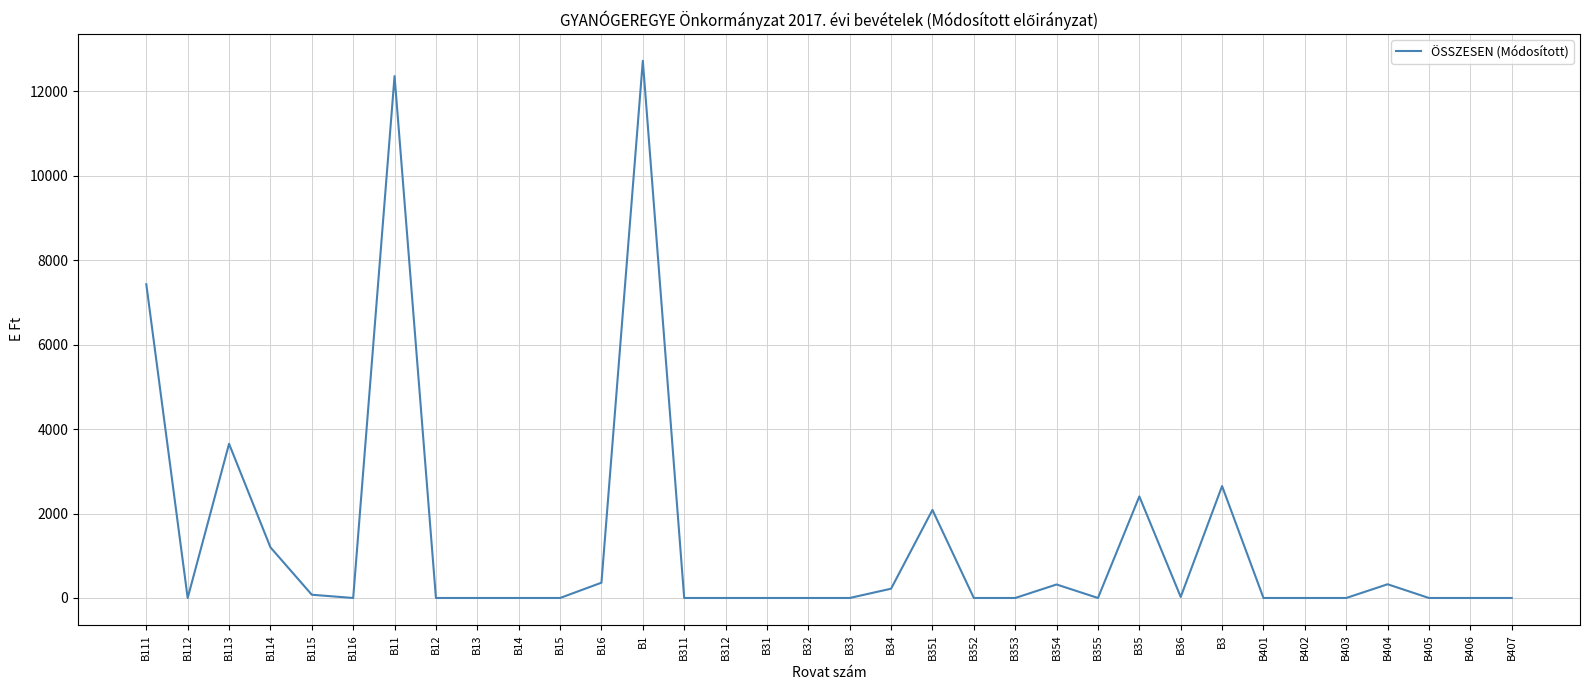

The chart shows a value of 6809 at B12. True or false?

False